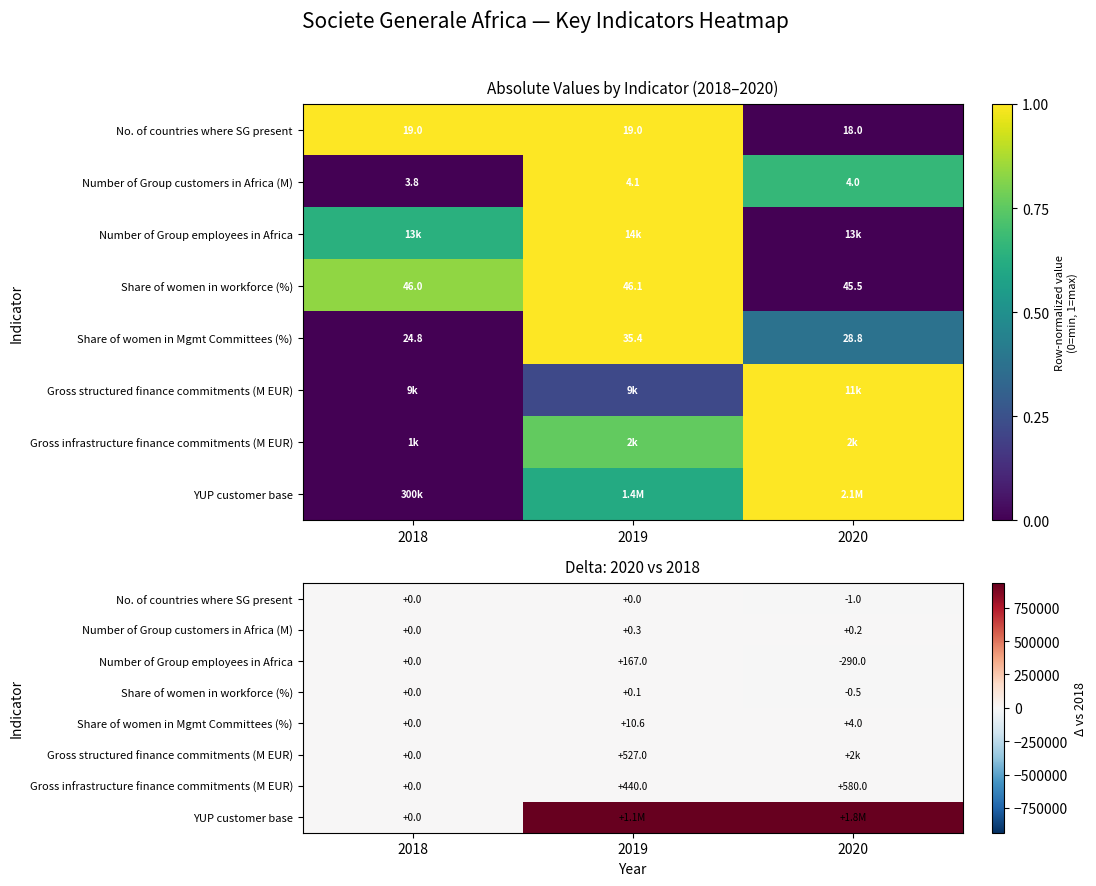

Is the value of Share of women in Mgmt Committees (%) at 2019 greater than the value of Gross structured finance commitments (M EUR) at 2018?

Yes